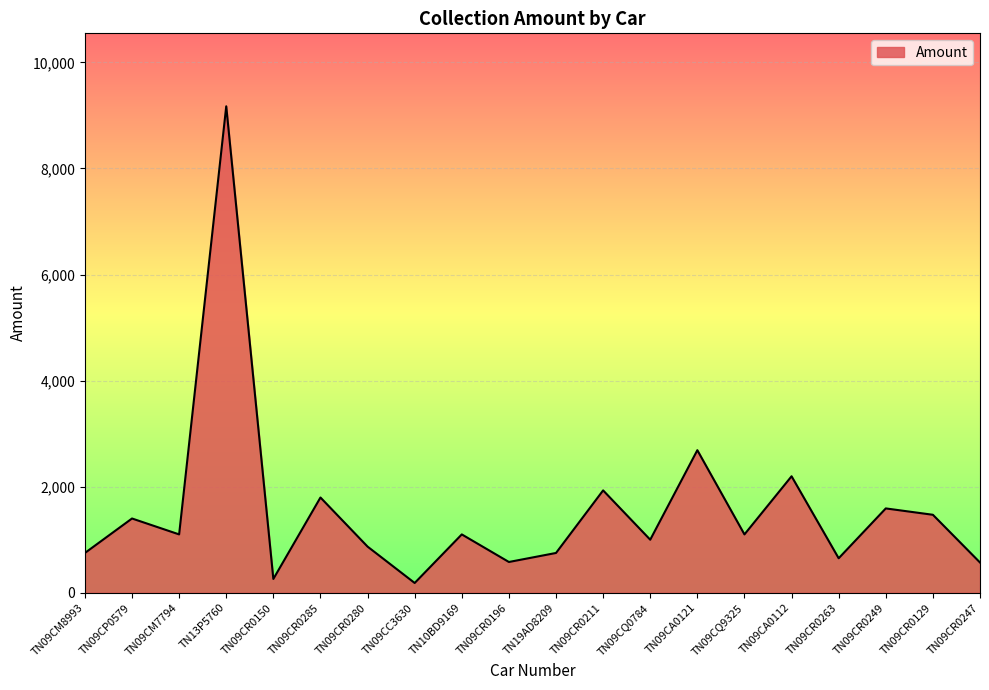

What is the average value?

1558